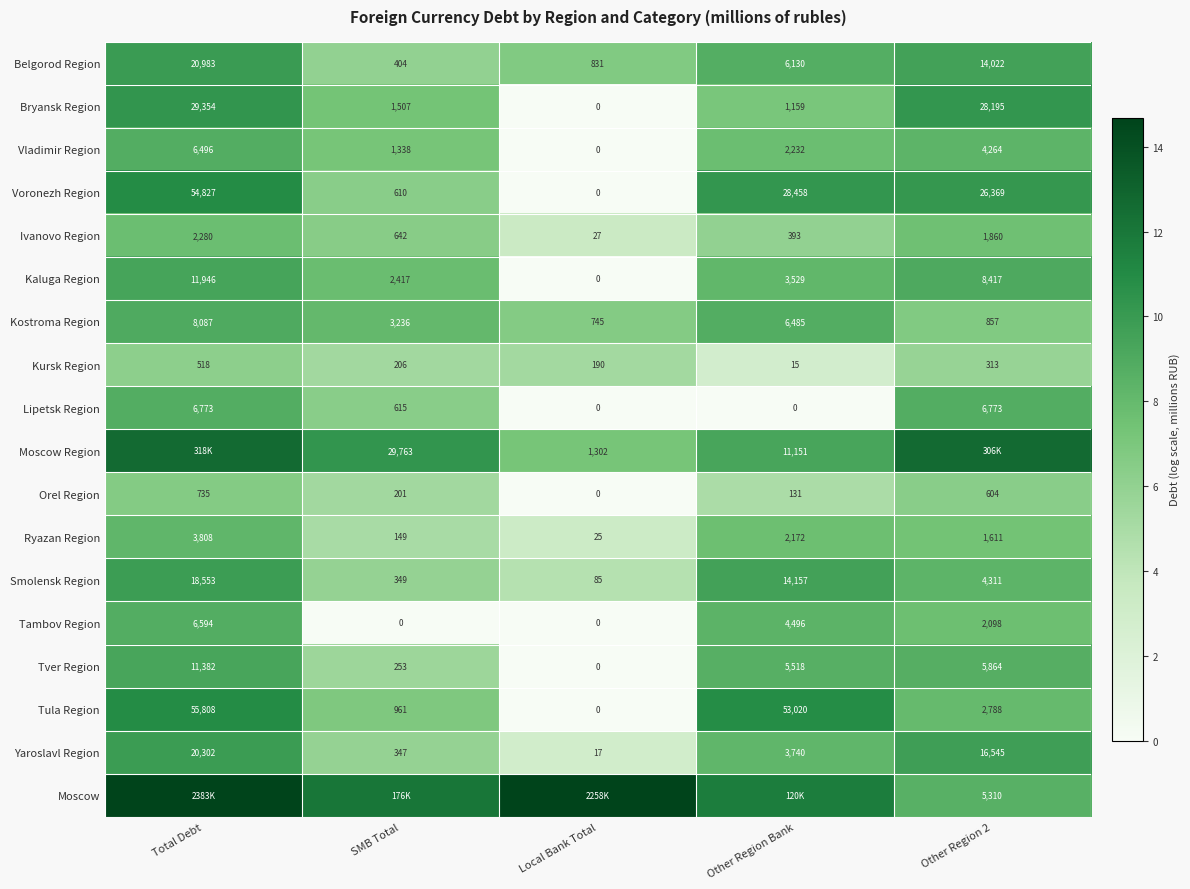

How many data points in Kursk Region are less than 206?

2